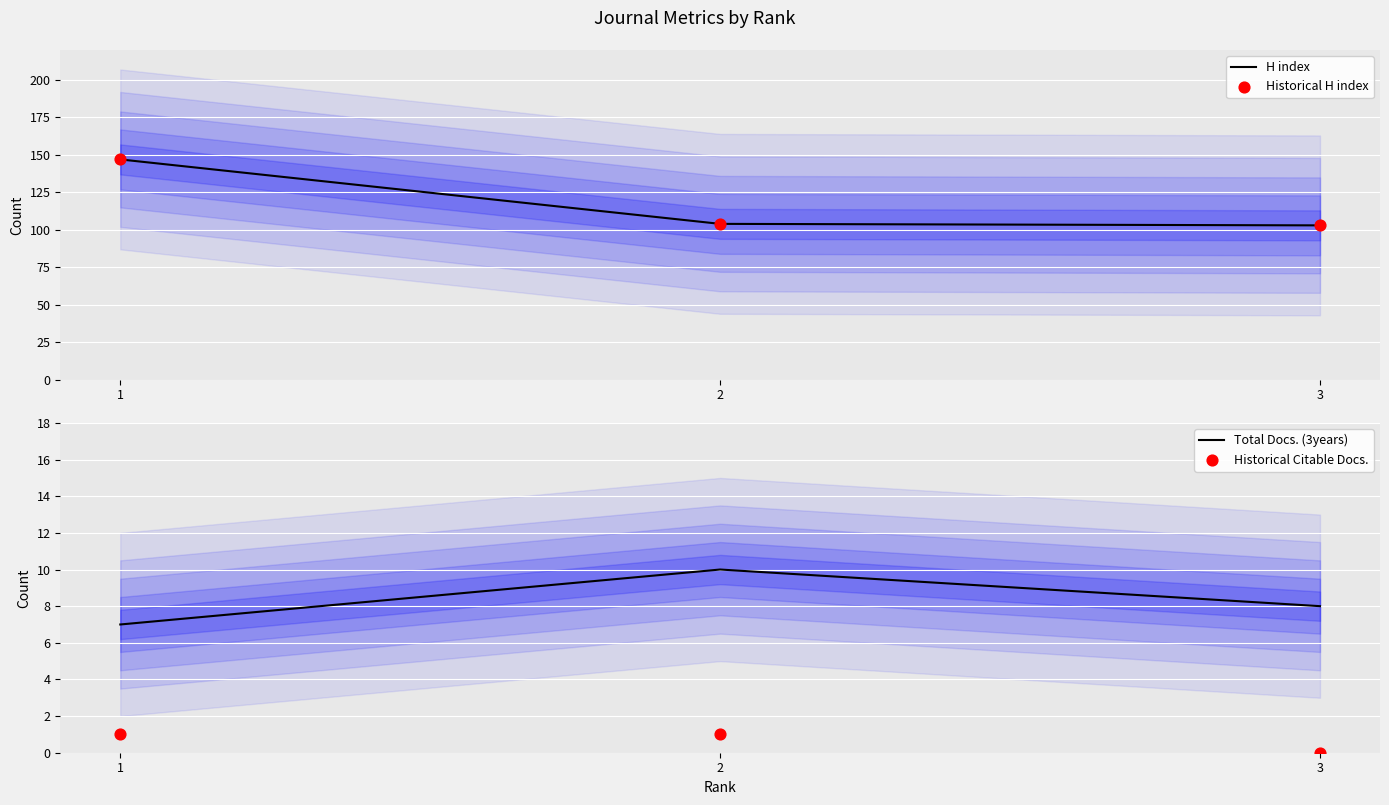

What is the total value across all series at 1?

302